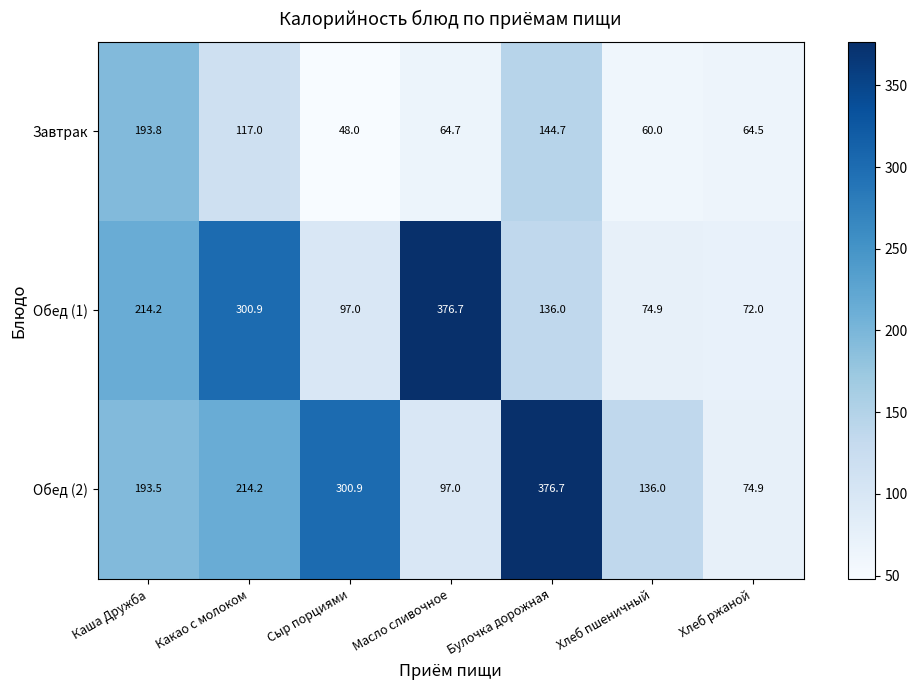

At which label is Обед (1) closest to 224?

Каша Дружба